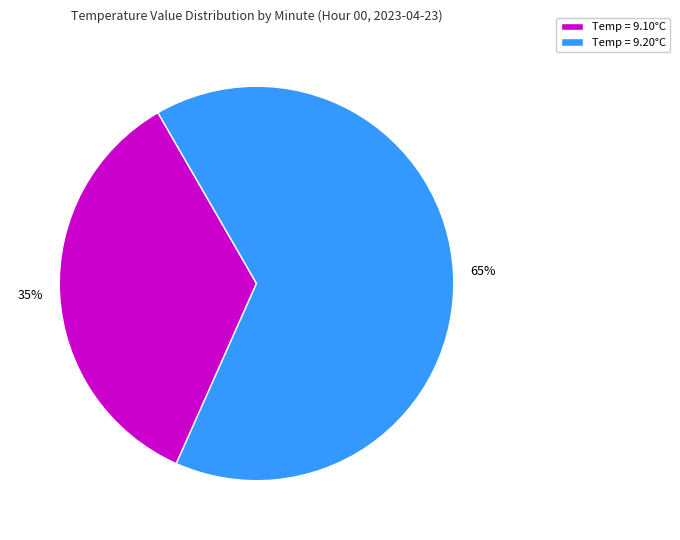

To the nearest percent, what is the difference between the largest and smallest slice percentages?

30%